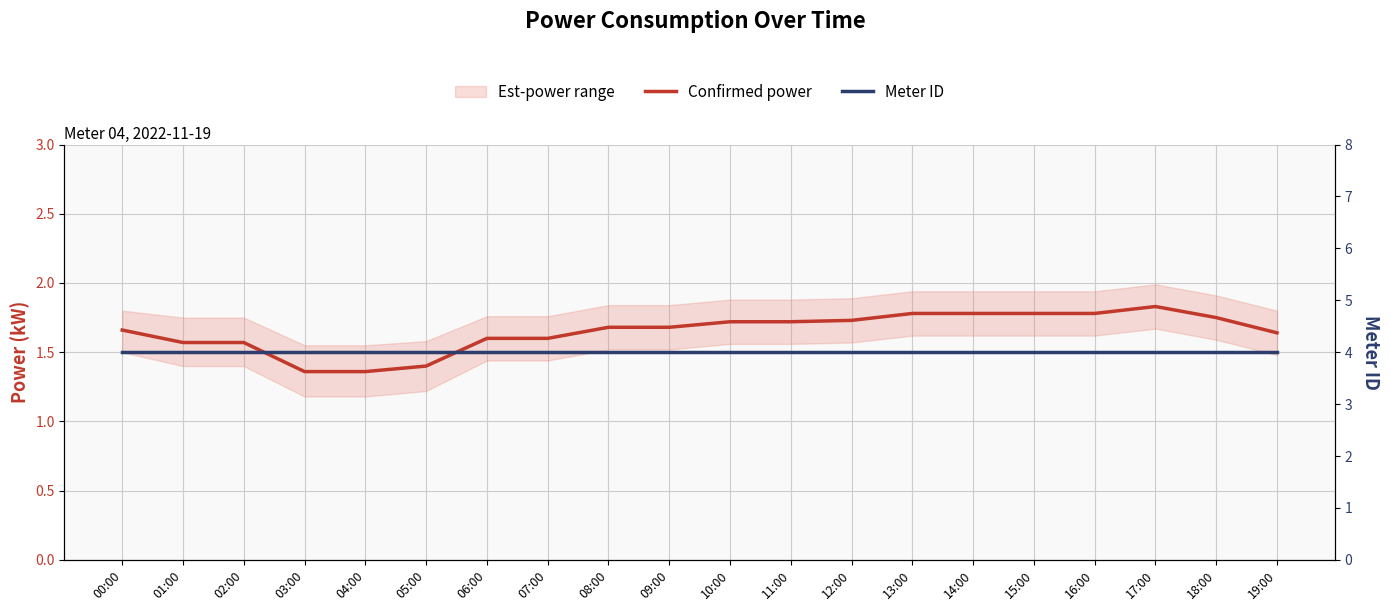

At which label is Meter ID closest to 4?

00:00